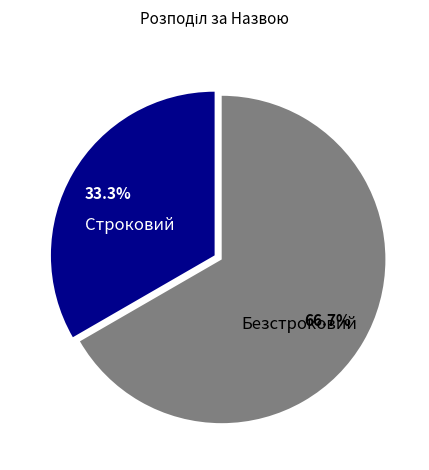

Which slice is the smallest?

Строковий